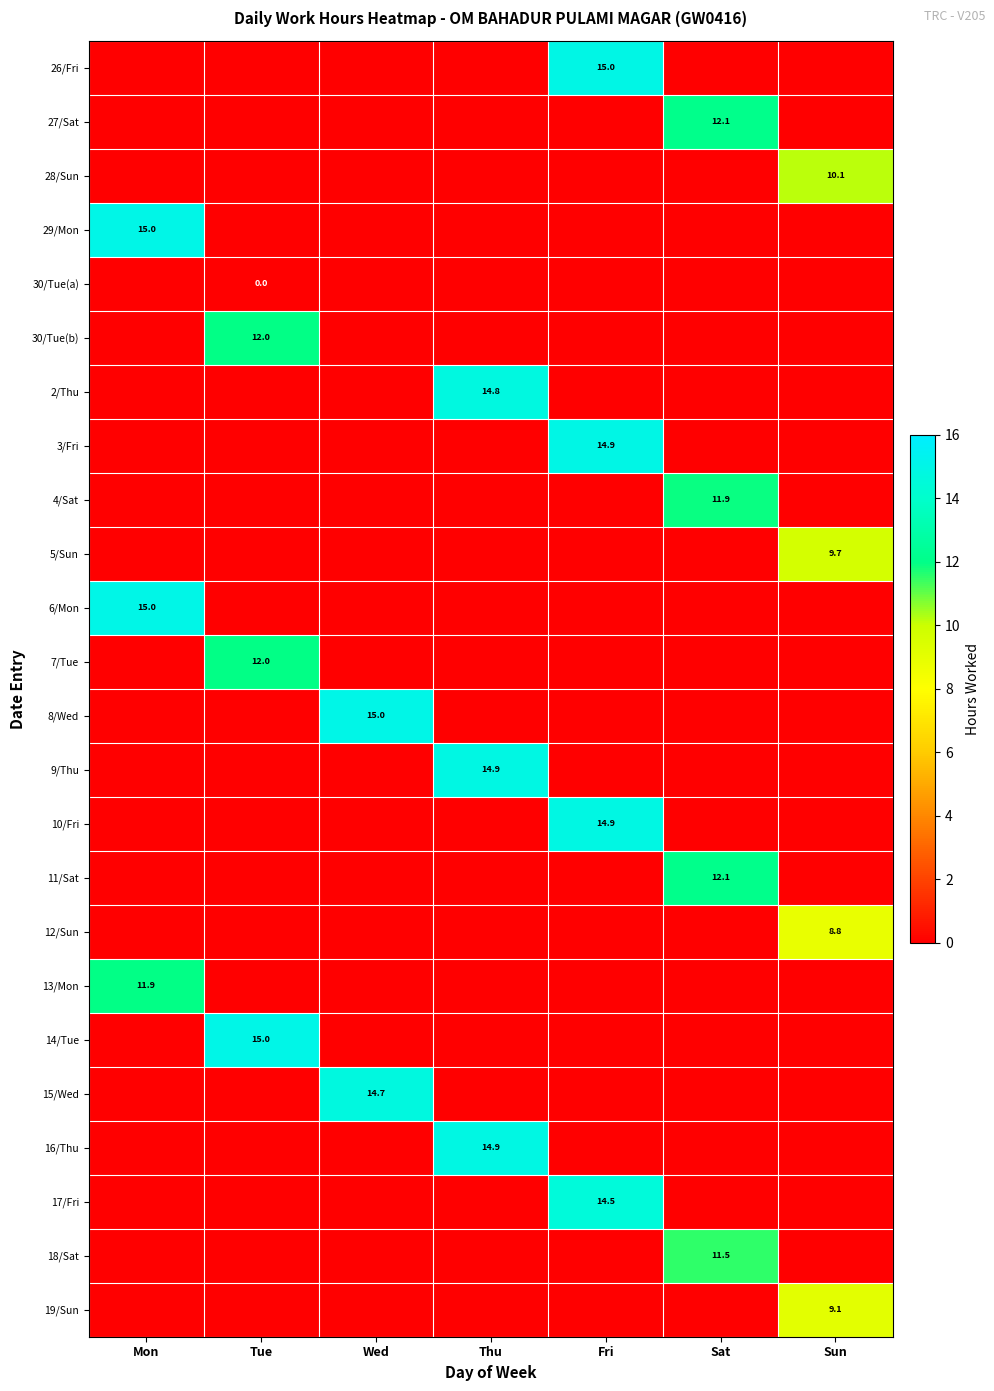

Is it true that 14/Tue equals 8.6 at Tue?

False